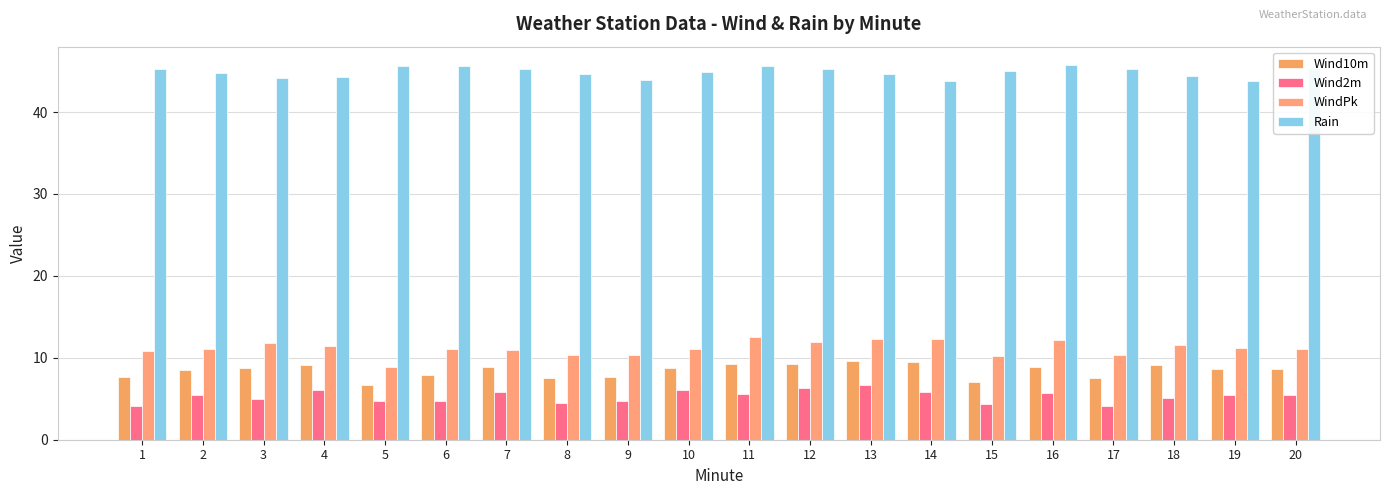

What is the difference between the maximum and minimum values in the Wind2m series?

2.6